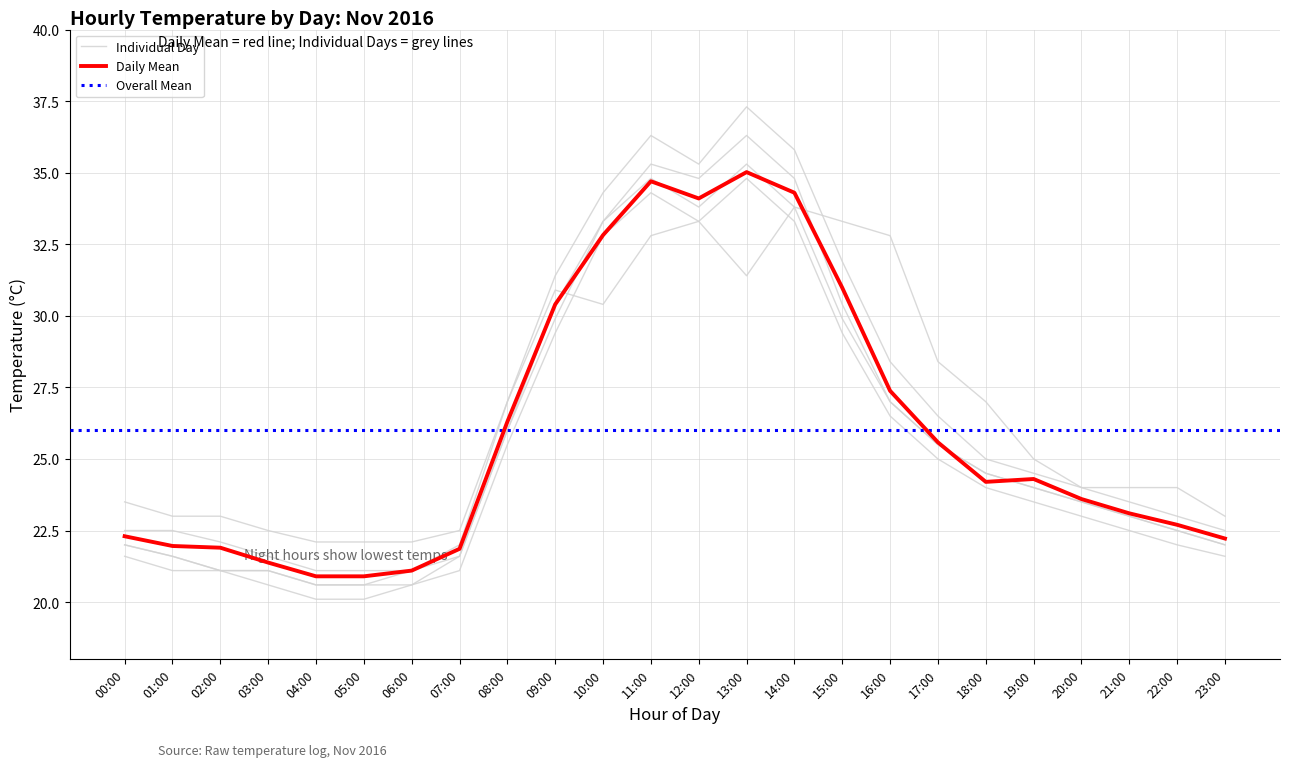

True or false: 2016-11-05 has a value of 14.4 at 23:00.

False